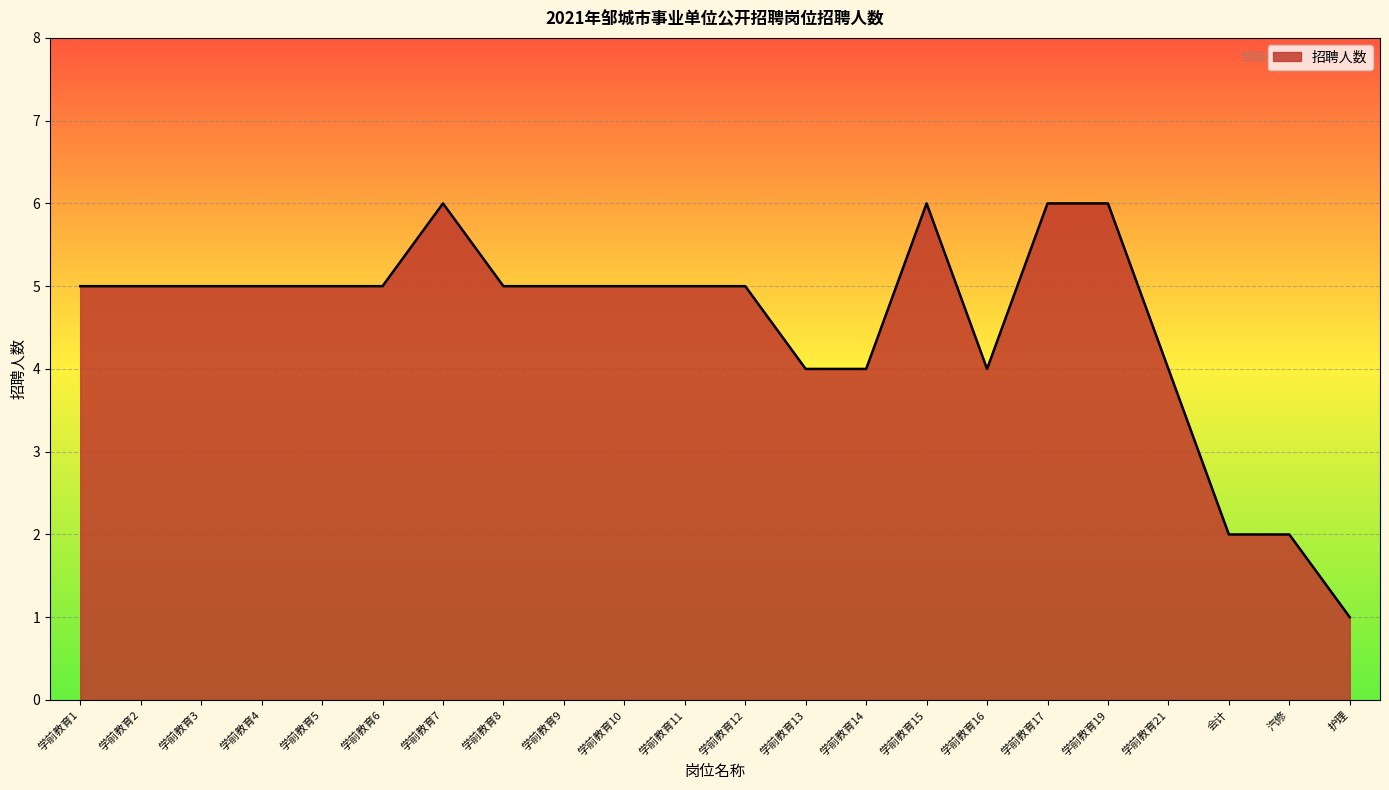

What is the difference between the maximum and minimum values?

5